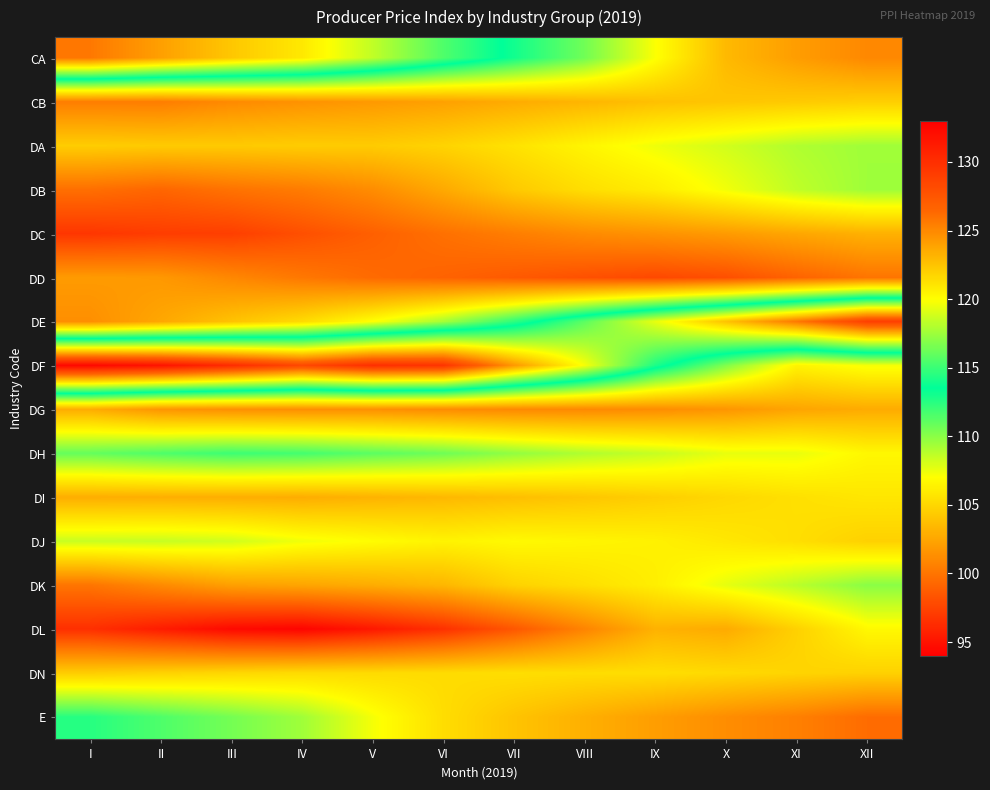

At which category is the sum across all series the highest?

XII